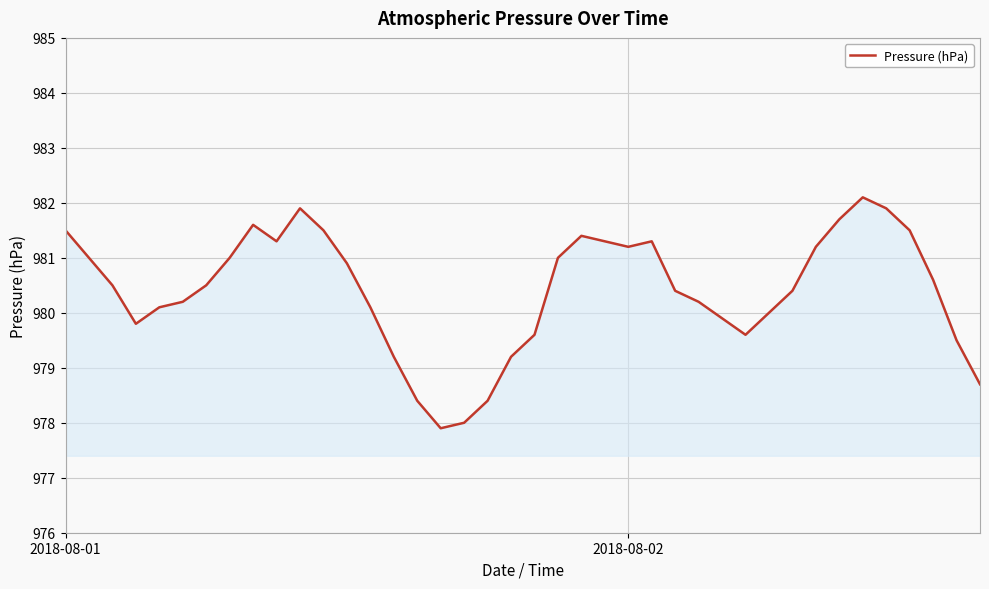

What is the difference between the maximum and minimum values?

4.2